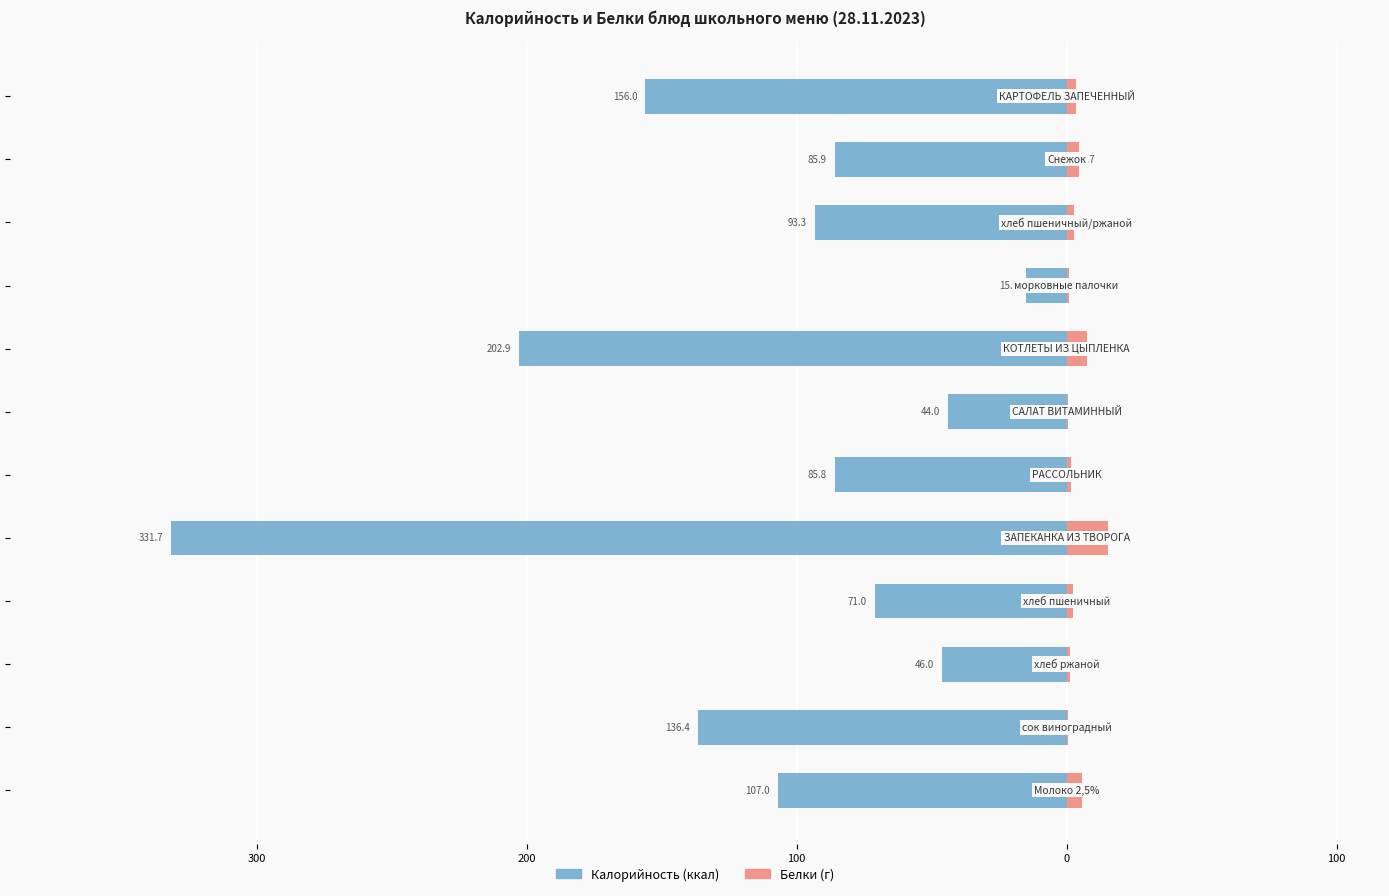

How many data points in Калорийность are less than -85?

8